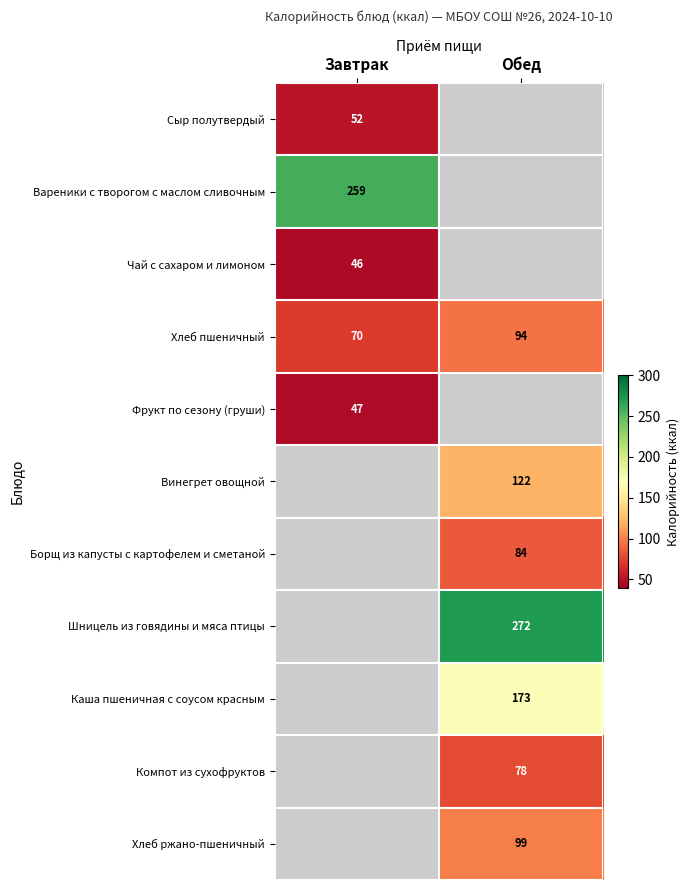

The value of Сыр полутвердый at Завтрак is 52. True or false?

True